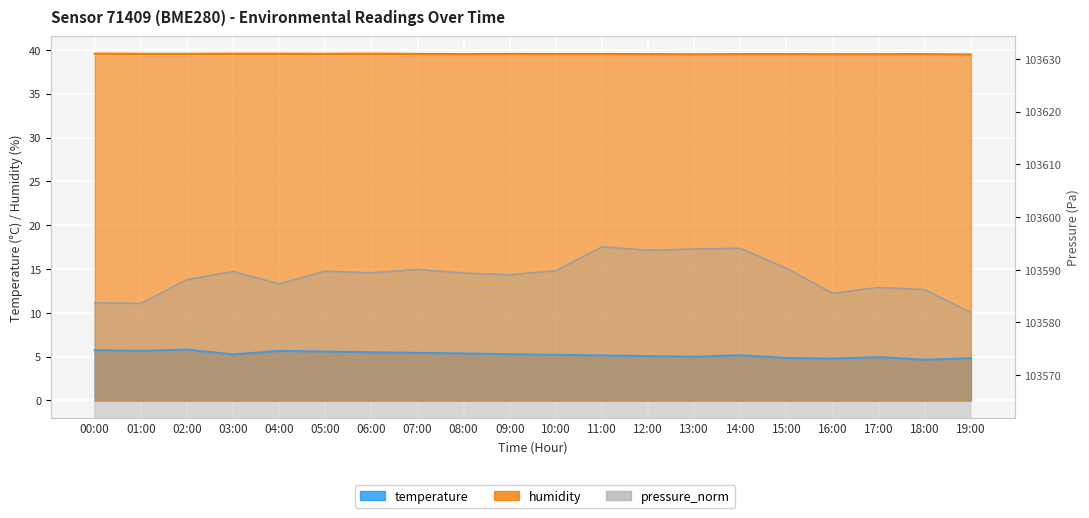

True or false: temperature and pressure_norm cross at least once.

False